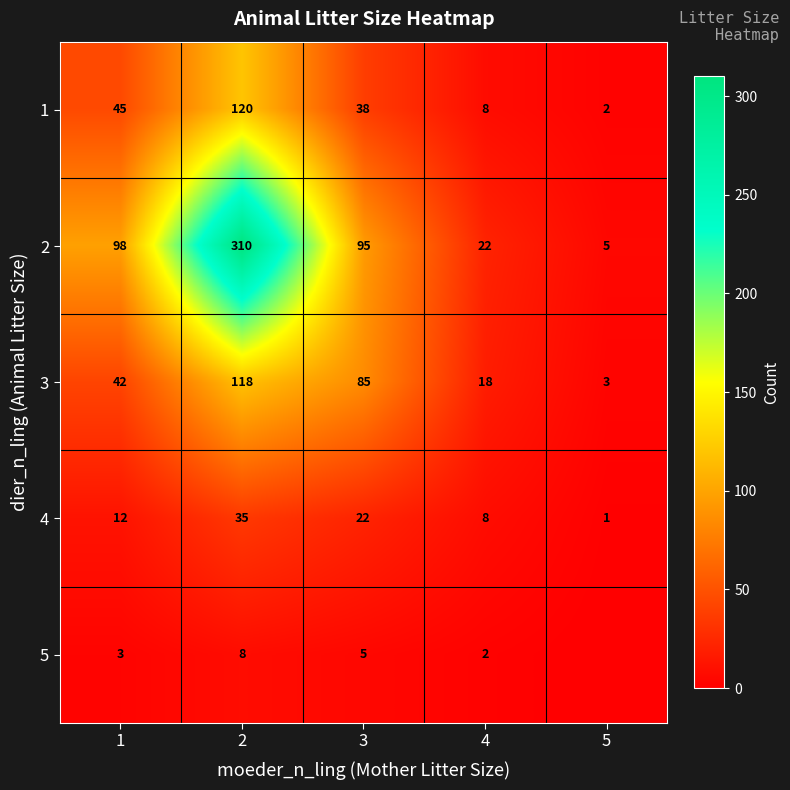

How many 4 values are between 8 and 22?

3